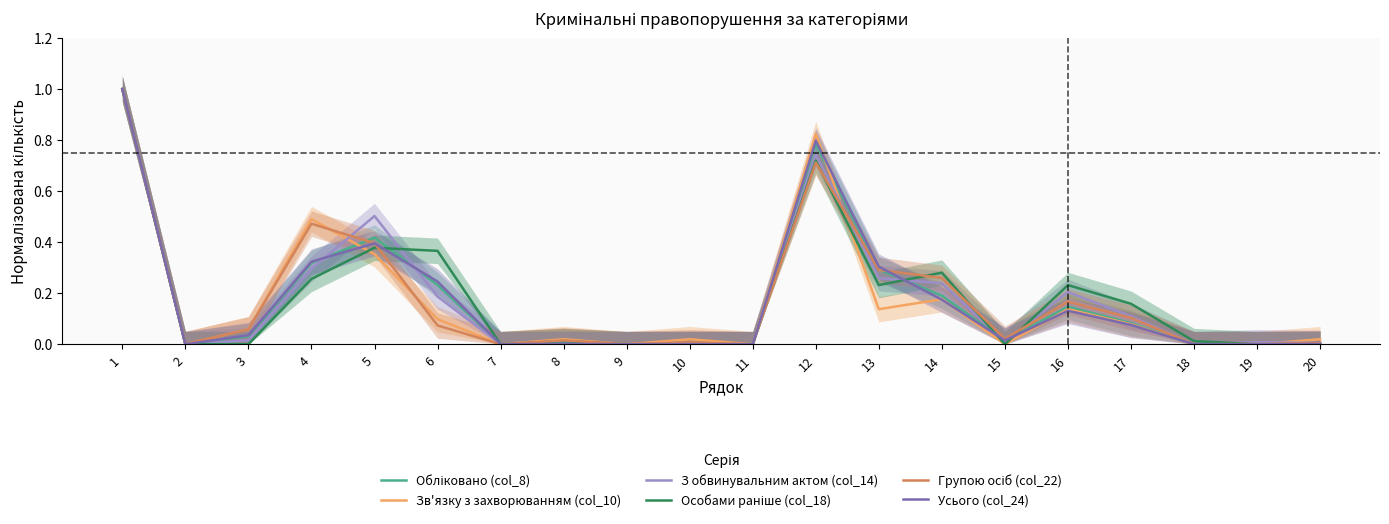

Reading left to right, list all the values displayed in this chart.

Обліковано (col_8): 1=1.0	2=0.0	3=0.0	4=0.3	5=0.4	6=0.2	7=0.0	8=0.0	9=0.0	10=0.0	11=0.0	12=0.8	13=0.3	14=0.2	15=0.0	16=0.1	17=0.1	18=0.0	19=0.0	20=0.0
Зв'язку з захворюванням (col_10): 1=1.0	2=0.0	3=0.1	4=0.5	5=0.4	6=0.1	7=0.0	8=0.0	9=0.0	10=0.0	11=0.0	12=0.8	13=0.1	14=0.2	15=0.0	16=0.1	17=0.1	18=0.0	19=0.0	20=0.0
З обвинувальним актом (col_14): 1=1.0	2=0.0	3=0.0	4=0.3	5=0.5	6=0.2	7=0.0	8=0.0	9=0.0	10=0.0	11=0.0	12=0.7	13=0.3	14=0.2	15=0.0	16=0.2	17=0.1	18=0.0	19=0.0	20=0.0
Особами раніше (col_18): 1=1.0	2=0.0	3=0.0	4=0.3	5=0.4	6=0.4	7=0.0	8=0.0	9=0.0	10=0.0	11=0.0	12=0.7	13=0.2	14=0.3	15=0.0	16=0.2	17=0.2	18=0.0	19=0.0	20=0.0
Групою осіб (col_22): 1=1.0	2=0.0	3=0.1	4=0.5	5=0.4	6=0.1	7=0.0	8=0.0	9=0.0	10=0.0	11=0.0	12=0.7	13=0.3	14=0.3	15=0.0	16=0.2	17=0.1	18=0.0	19=0.0	20=0.0
Усього (col_24): 1=1.0	2=0.0	3=0.0	4=0.3	5=0.4	6=0.2	7=0.0	8=0.0	9=0.0	10=0.0	11=0.0	12=0.8	13=0.3	14=0.2	15=0.0	16=0.1	17=0.1	18=0.0	19=0.0	20=0.0